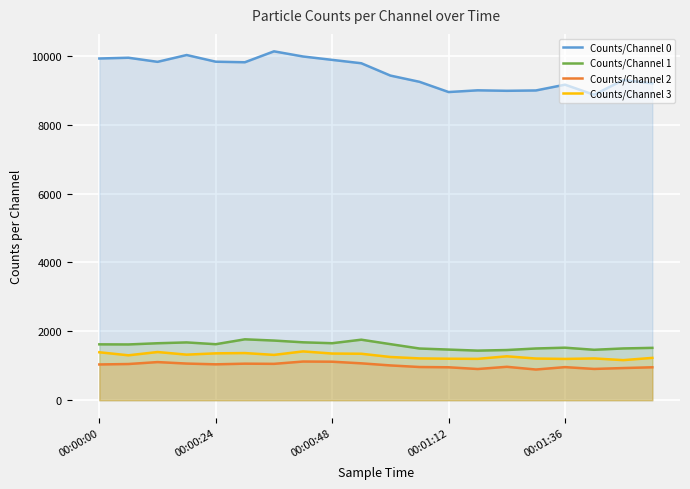

Is it true that Counts/Channel 2 equals 908 at 17?

True